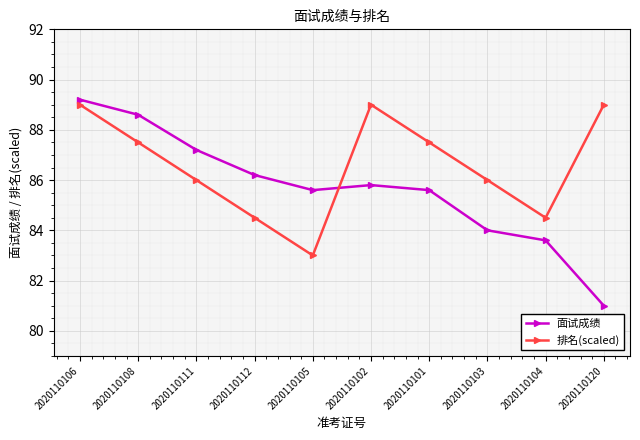

True or false: 排名(scaled) has a value of 151.8 at 2020110120.

False